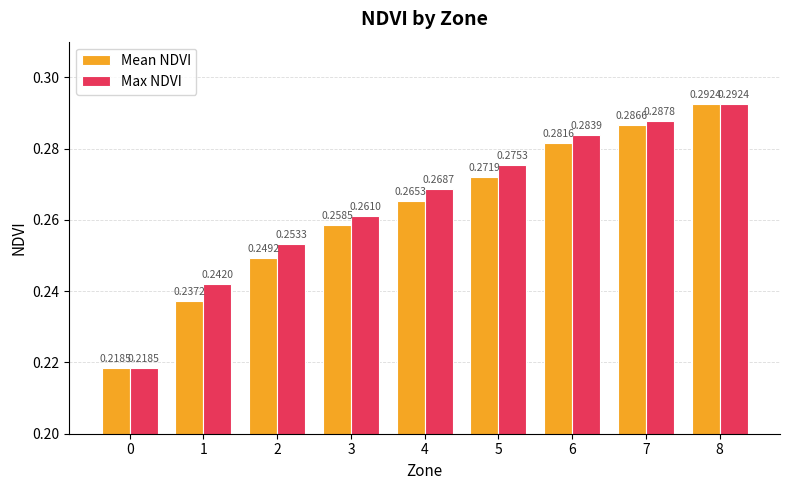

Between 0 and 7, which series saw the biggest shift?

Max NDVI